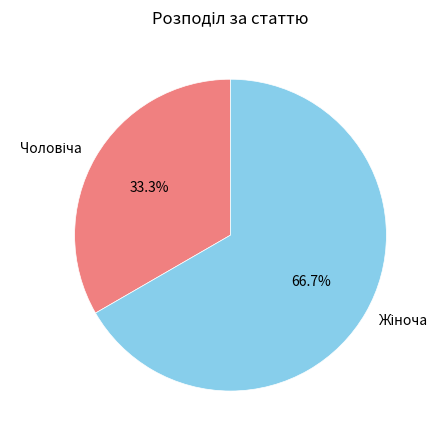

Is there any slice that represents more than half of the pie?

Yes